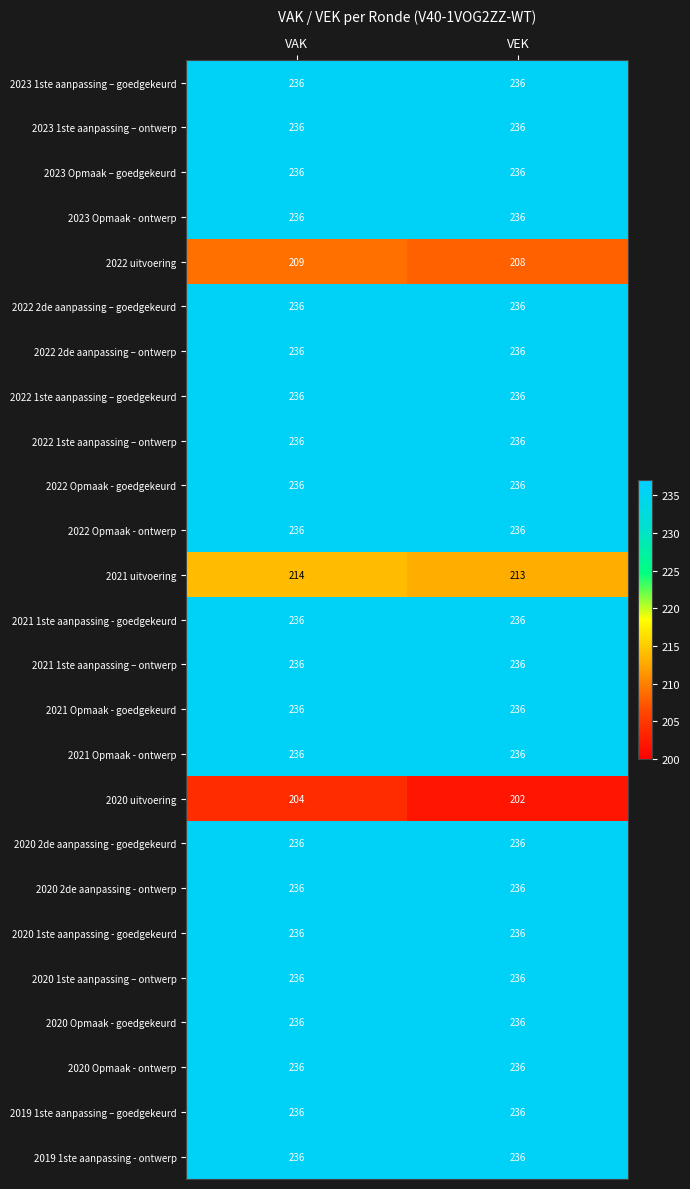

What is the minimum value for 2022 Opmaak - goedgekeurd?

236